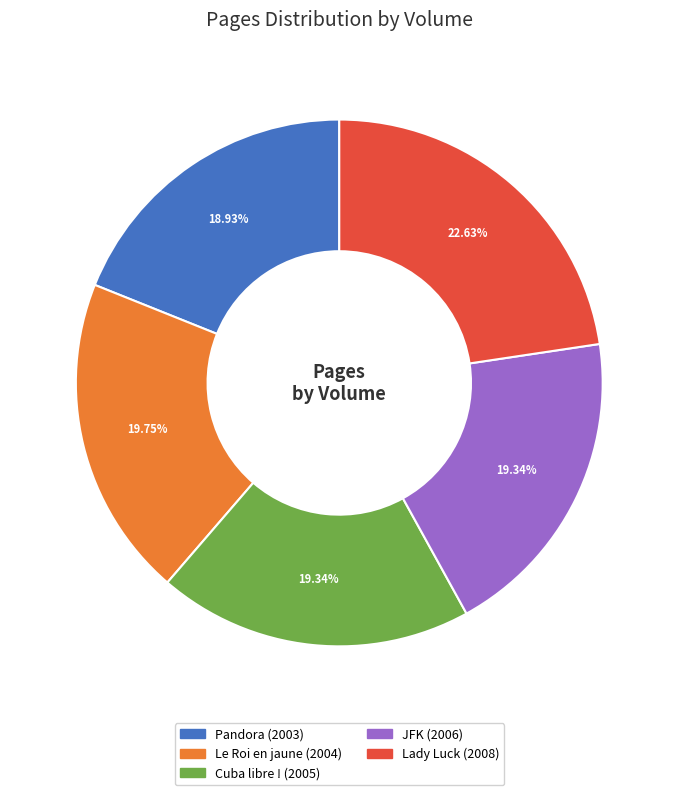

Between Lady Luck (2008) and Pandora (2003), which is larger?

Lady Luck (2008)